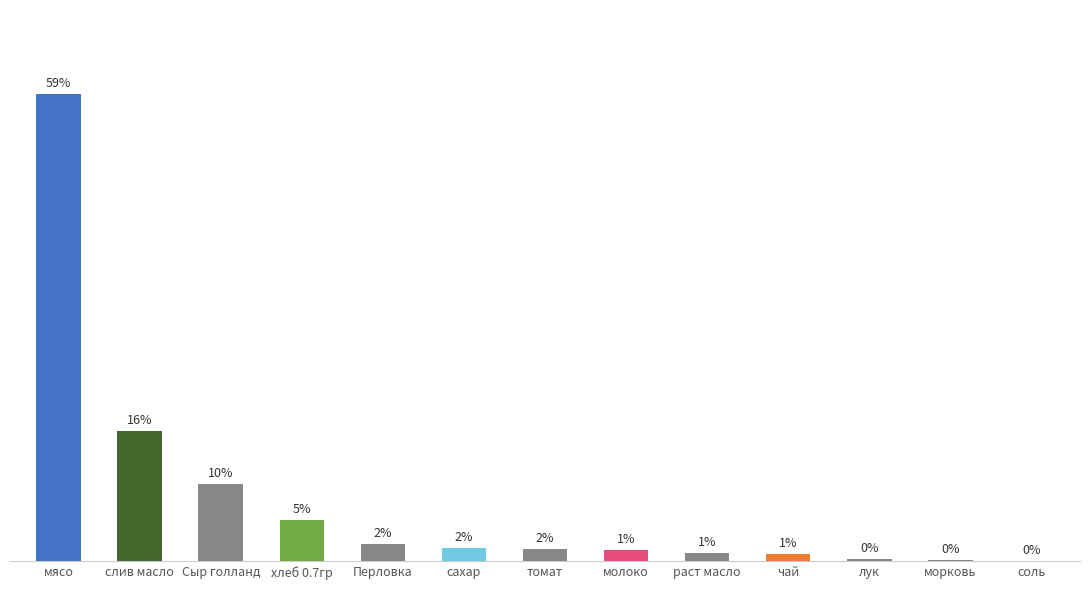

The chart shows a value of 398.9 at сахар. True or false?

False